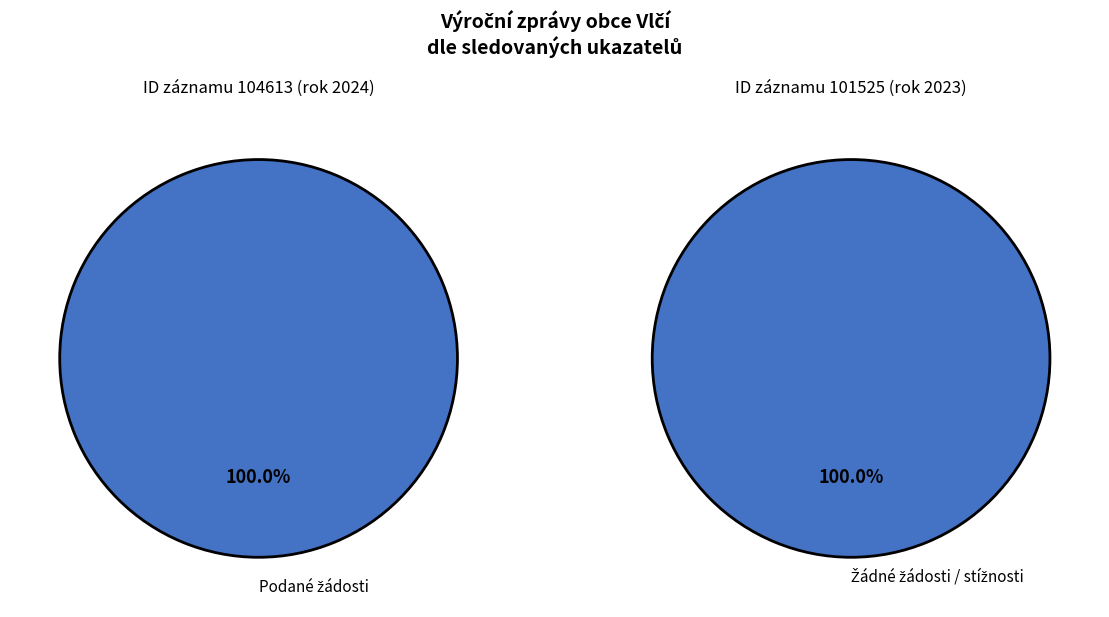

Which has a higher value, 101525 or 104613?

104613